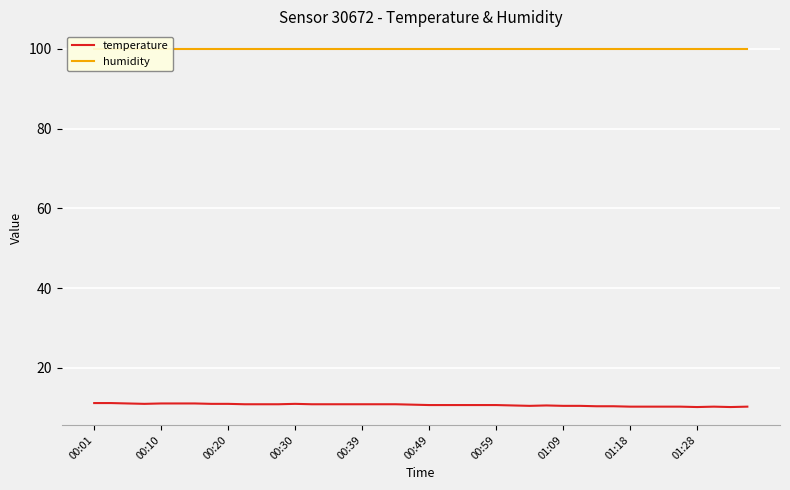

What position from the left is 17?

18